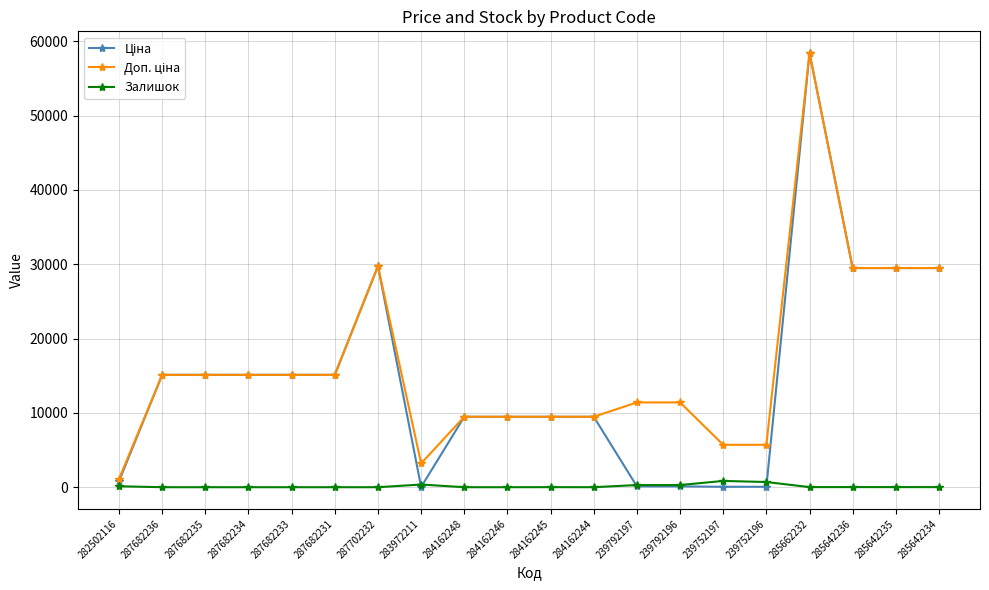

At which category is the sum across all series the highest?

285662232